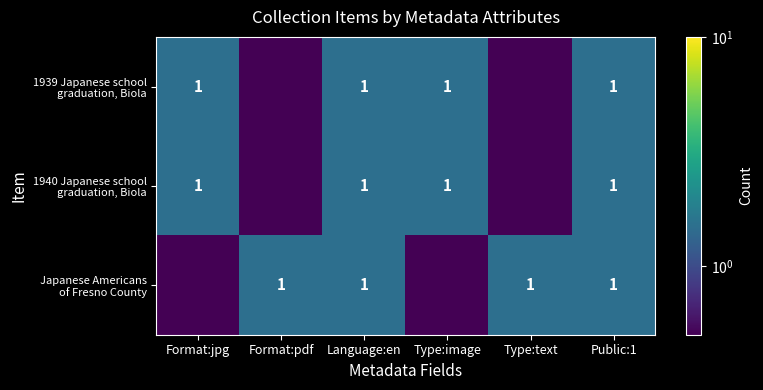

What is the total value across all series at Language:en?

3.0